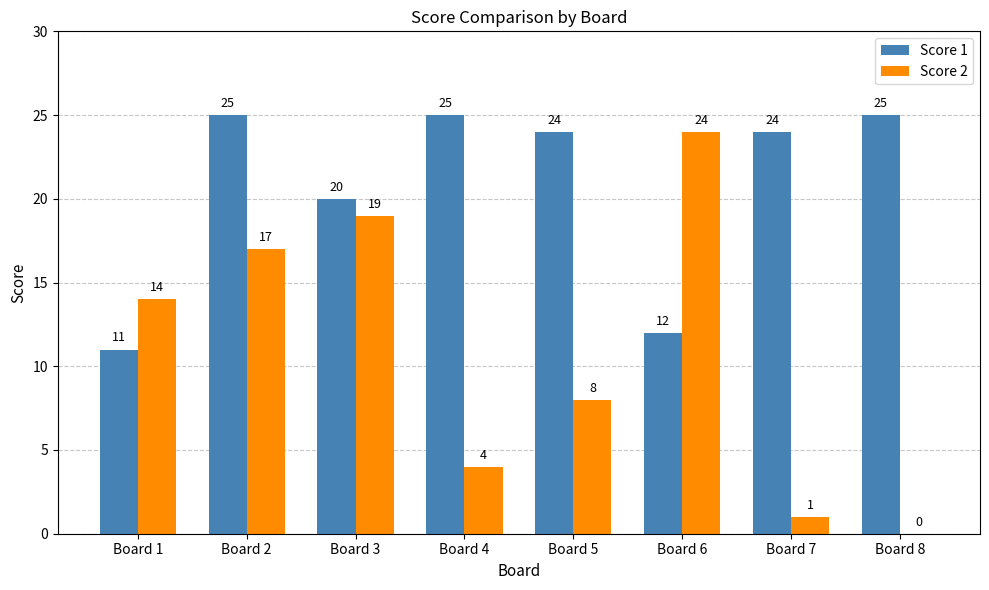

What is the average value of the Score 2 series?

11